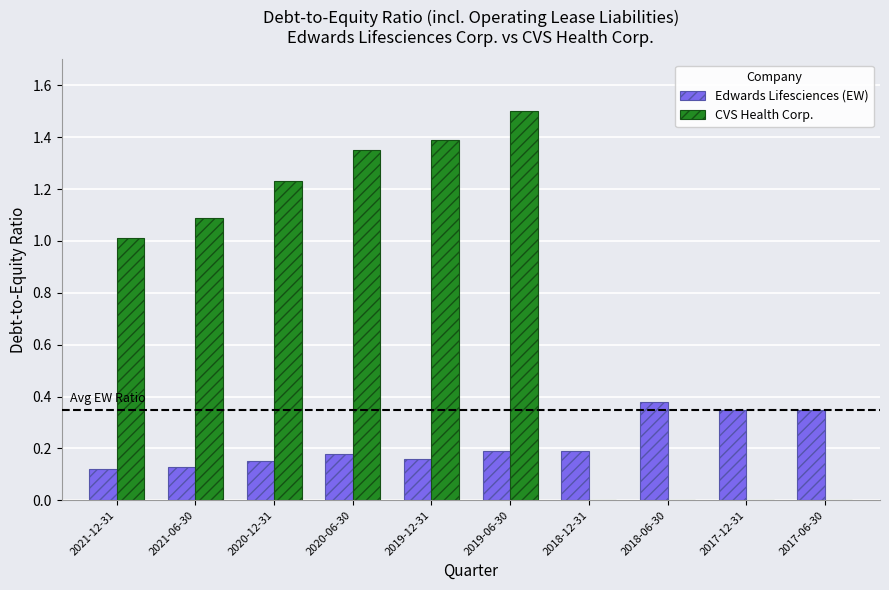

At which category is the sum across all series the highest?

2019-06-30